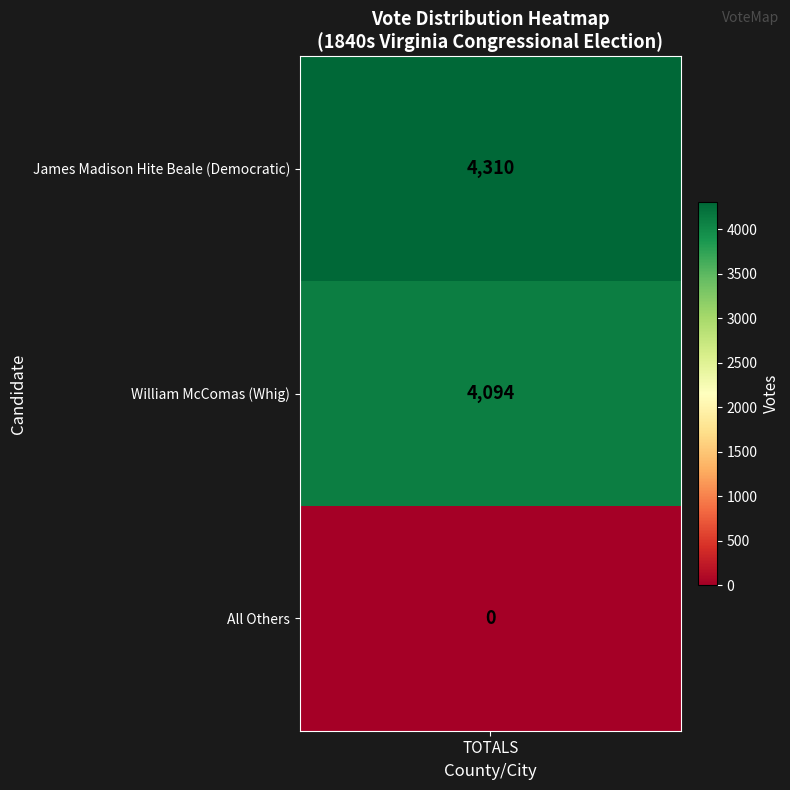

What is the average value?

2801